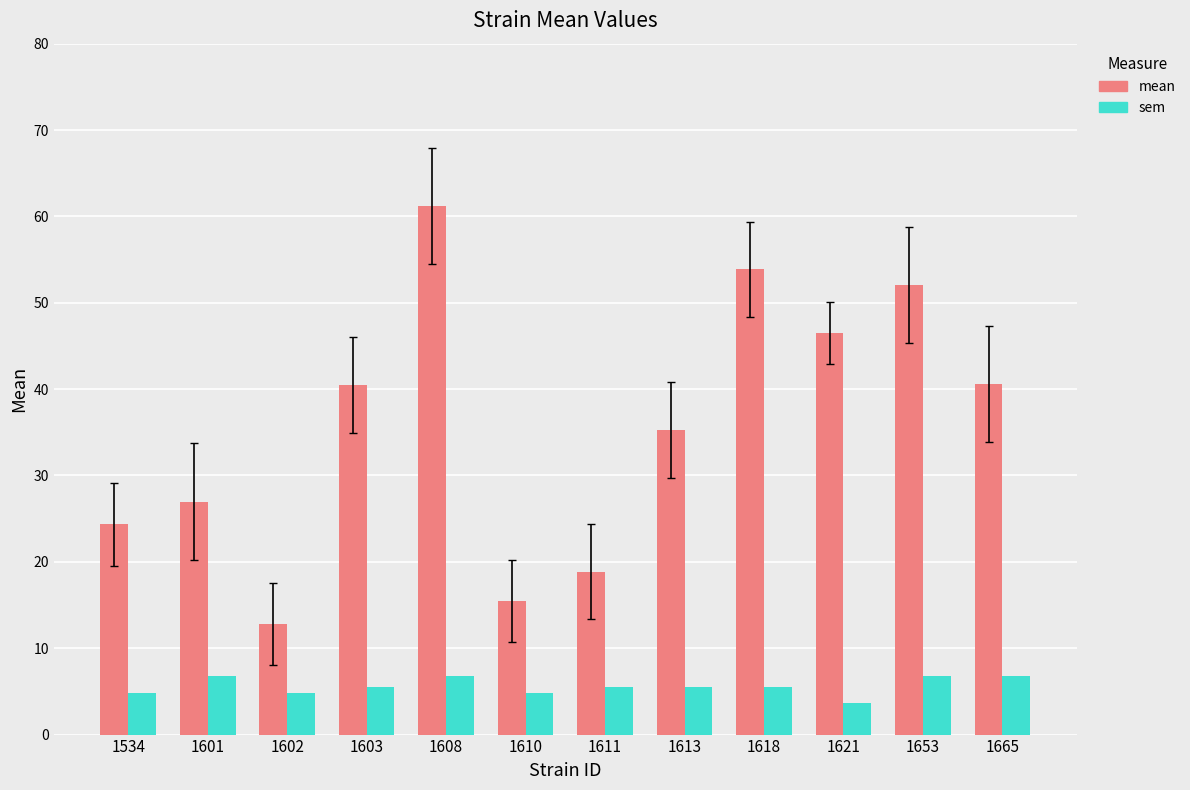

What is the difference between the highest and lowest values at 1603?

34.9